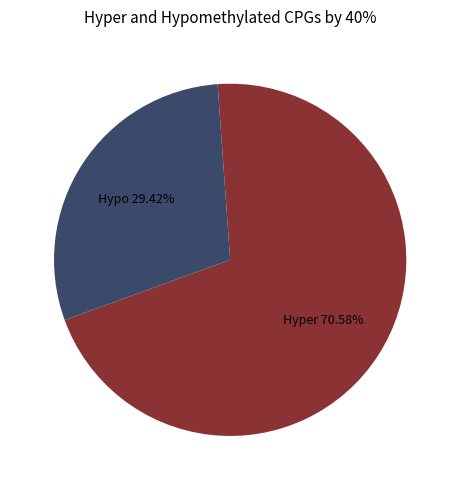

Count the number of slices in the pie.

2